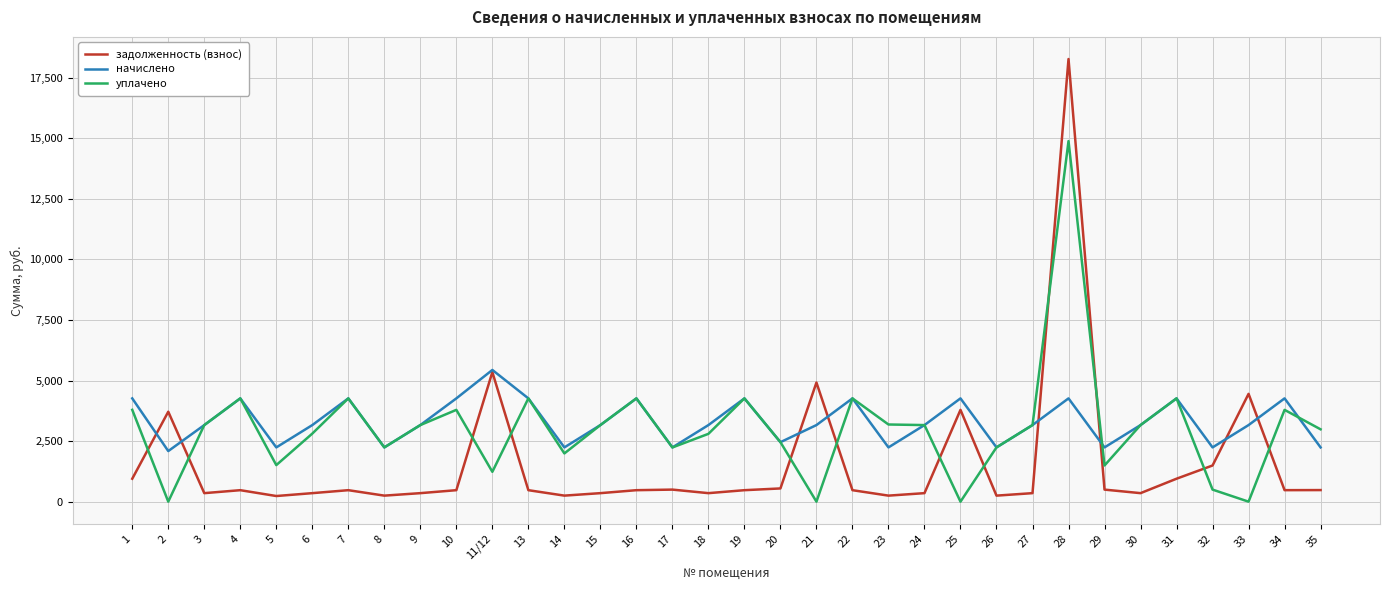

Where do уплачено and задолженность (взнос) first cross each other?

1 and 2